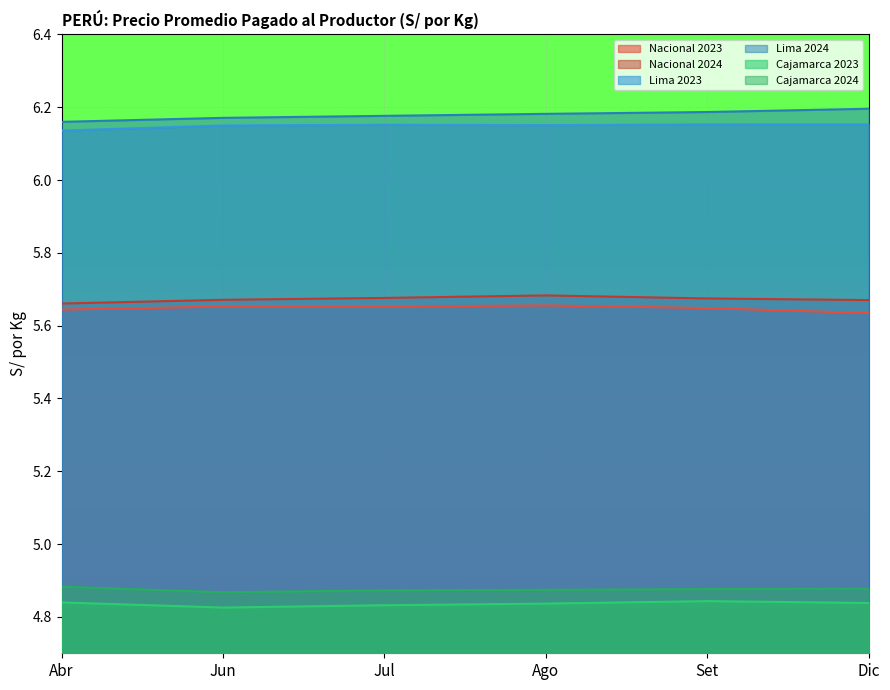

How many interior local valleys does the Lima 2023 series have?

1